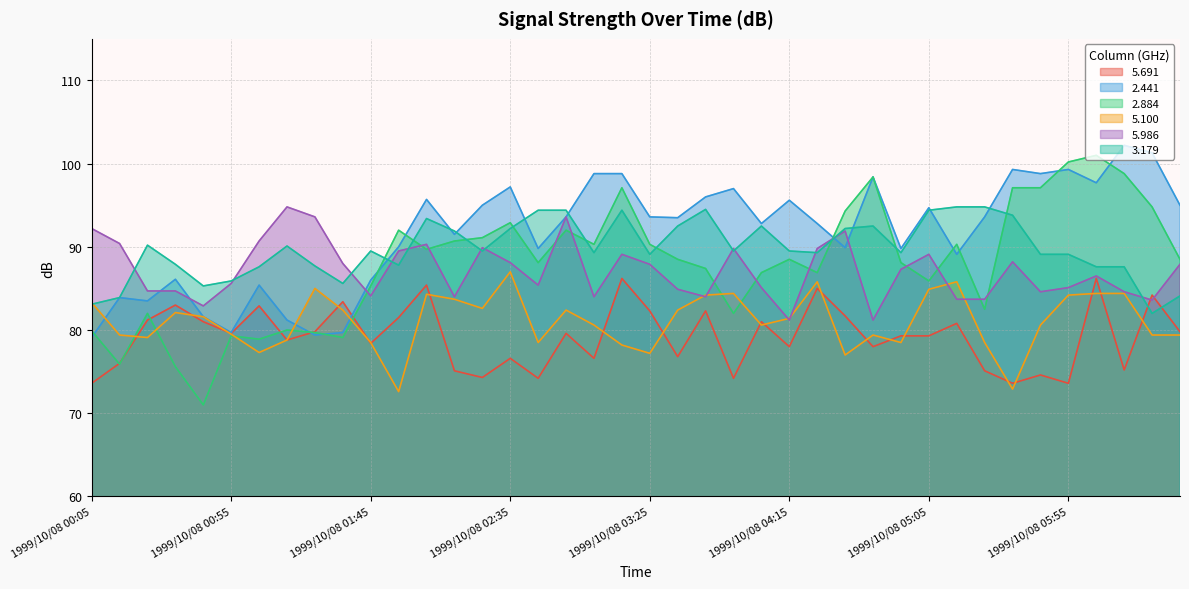

What position from the left is 1999/10/08 01:45?

11